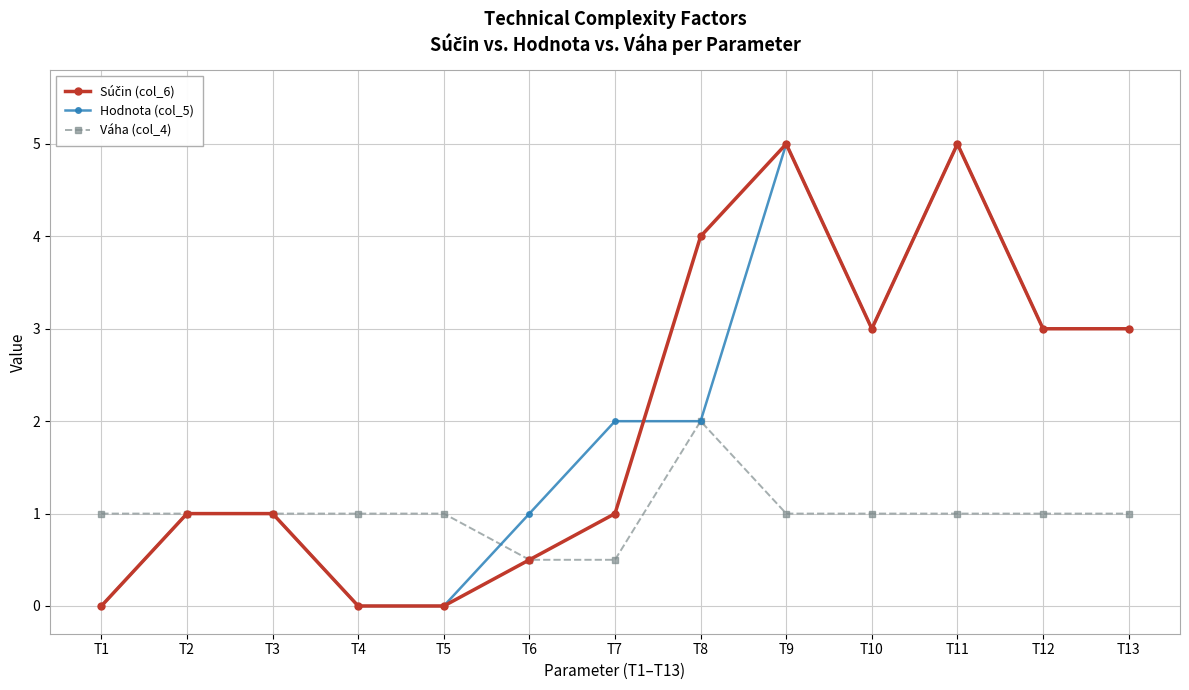

How many lines are shown in the chart?

3